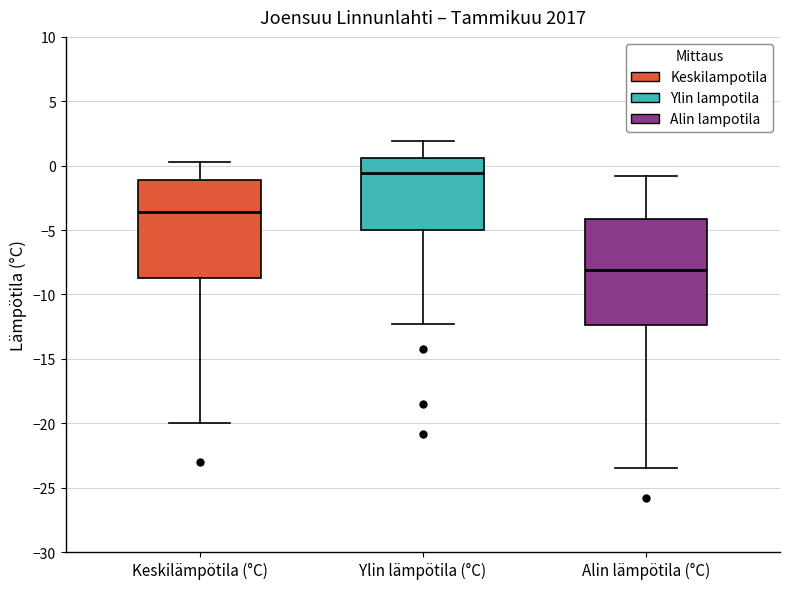

Reading left to right, transcribe this box plot: for each box, give where its median line is, the range the box spans, and where its two whiskers end, as read against the y-axis. The values are not printed on the chart, so give them approximately, as read against the axis.

Keskilämpötila (°C): median -3.5, box -8.5 to -1.0, whiskers -20.0 to 0.5
Ylin lämpötila (°C): median -0.5, box -5.0 to 0.5, whiskers -12.5 to 2.0
Alin lämpötila (°C): median -8.0, box -12.5 to -4.0, whiskers -23.5 to -1.0